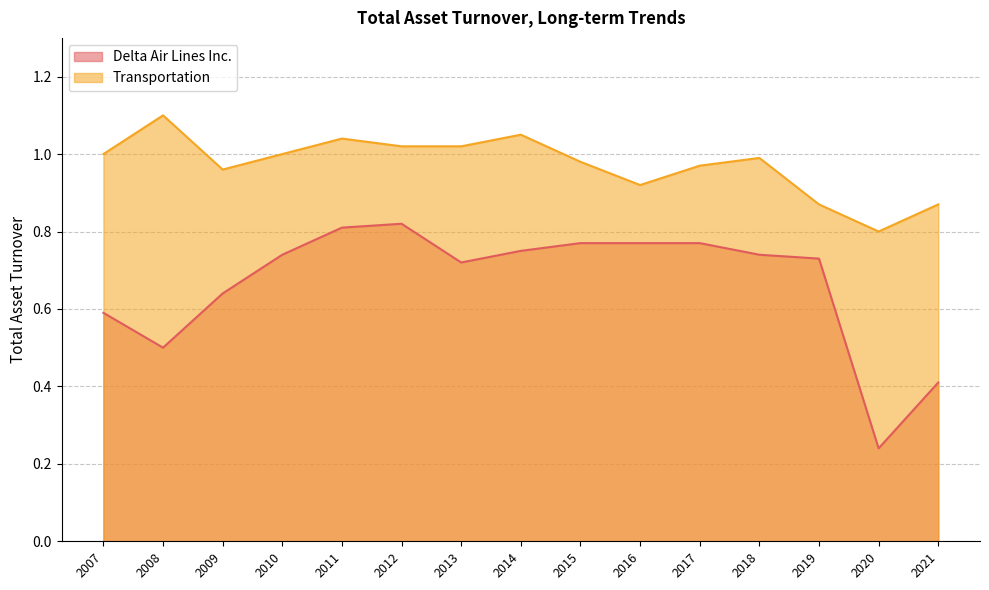

How many lines are shown in the chart?

2